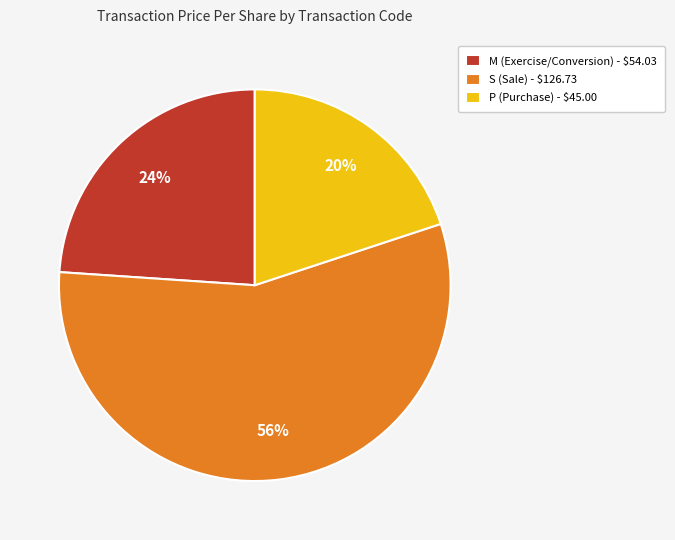

How many slices are in this pie chart?

3